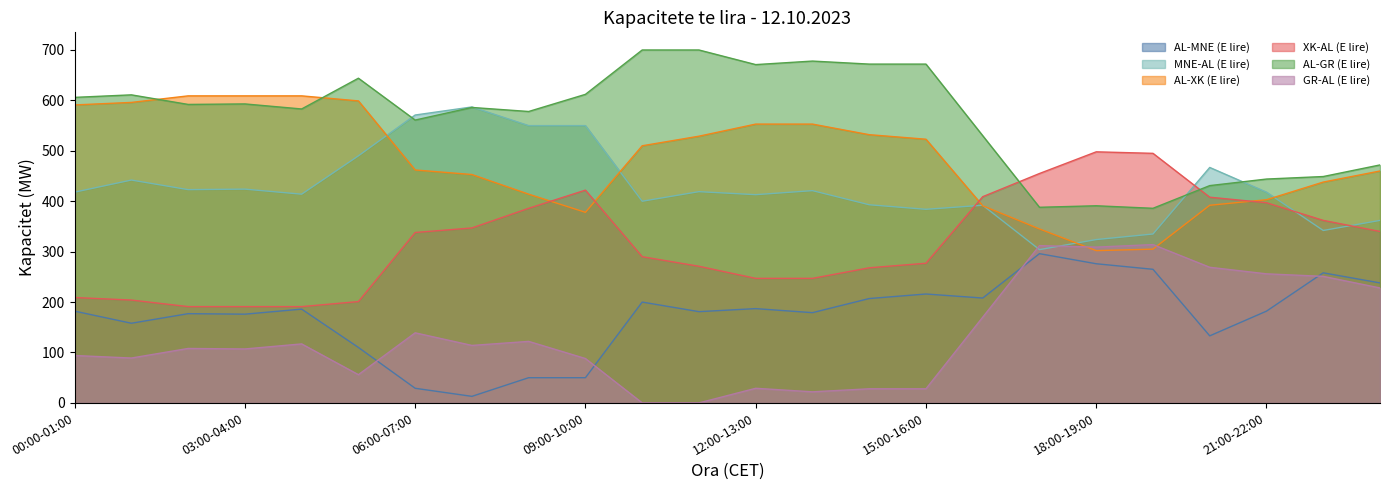

What is the sum of all GR-AL (E lire) values?

3250